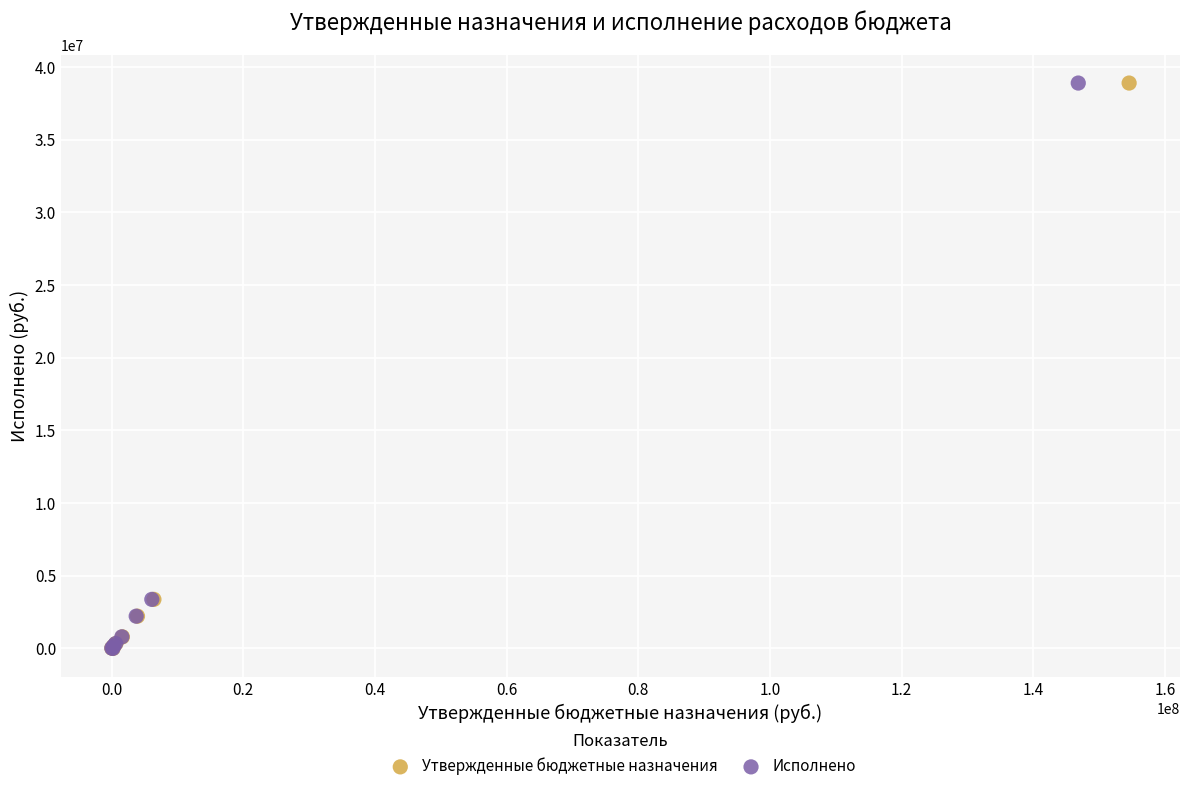

What are all the series names shown in the legend?

Утвержденные бюджетные назначения, Исполнено